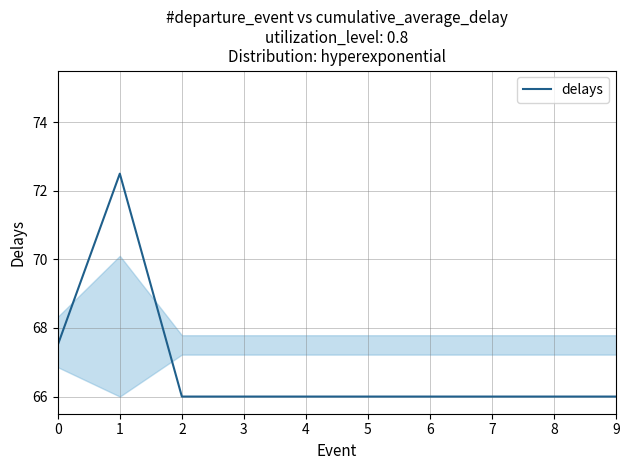

What is the difference between the maximum and minimum values?

6.5